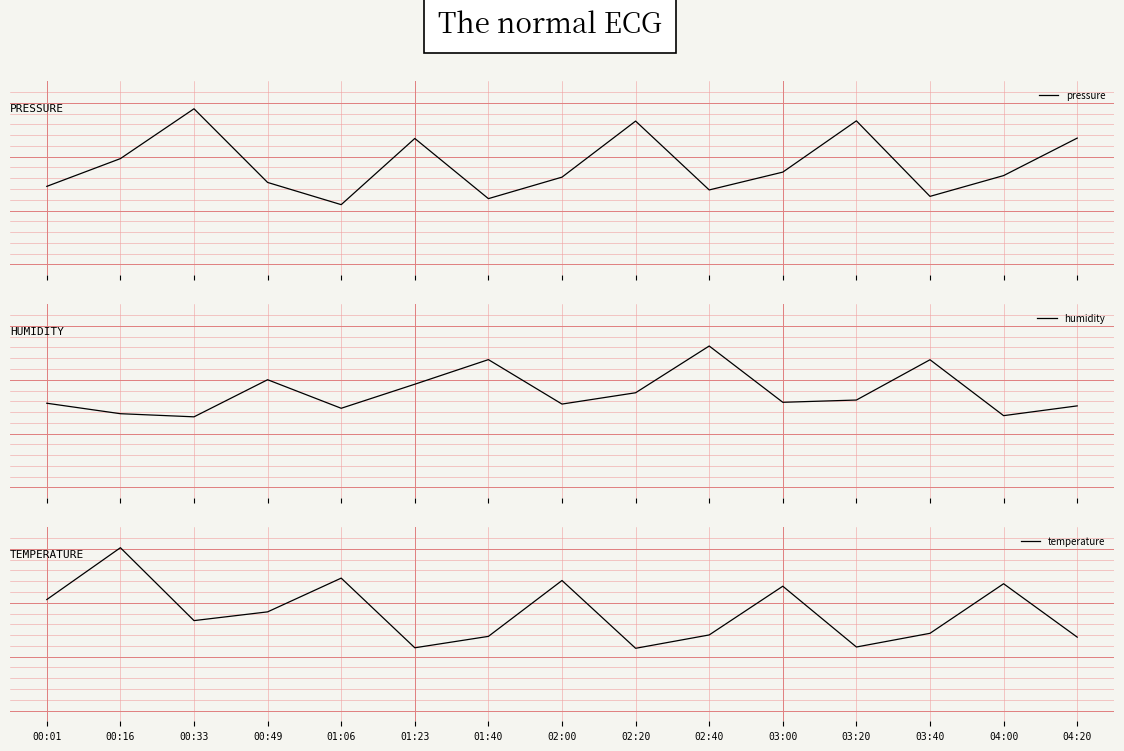

How many data points does each series have?

15